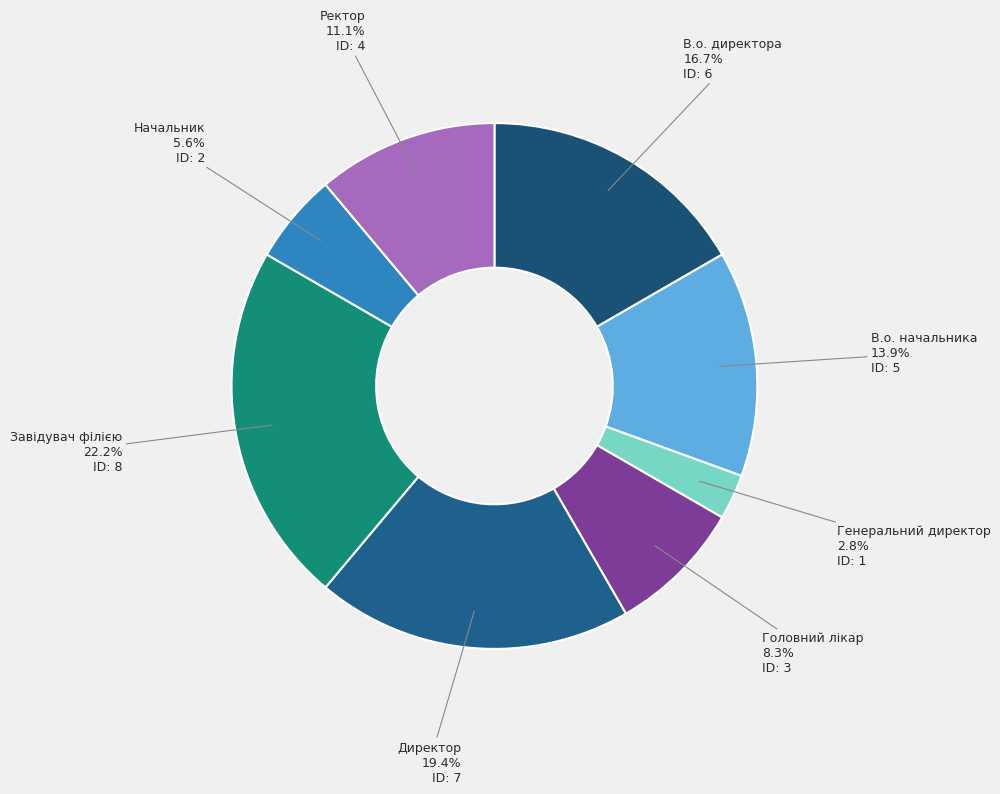

Does any single category account for the majority?

No